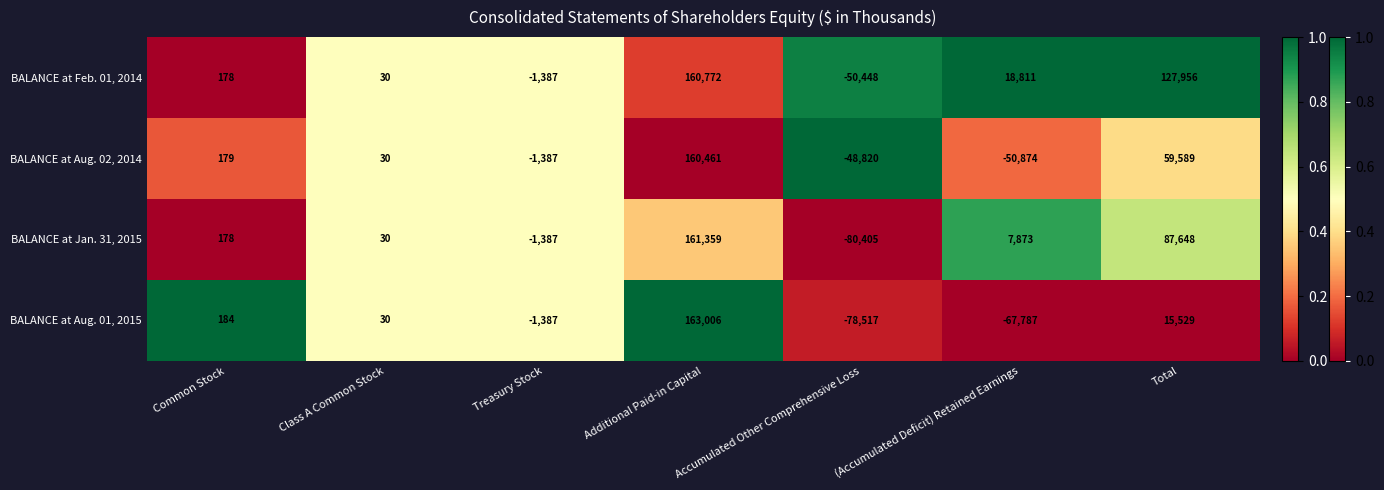

Which category has the highest value across all series?

Additional Paid-in Capital